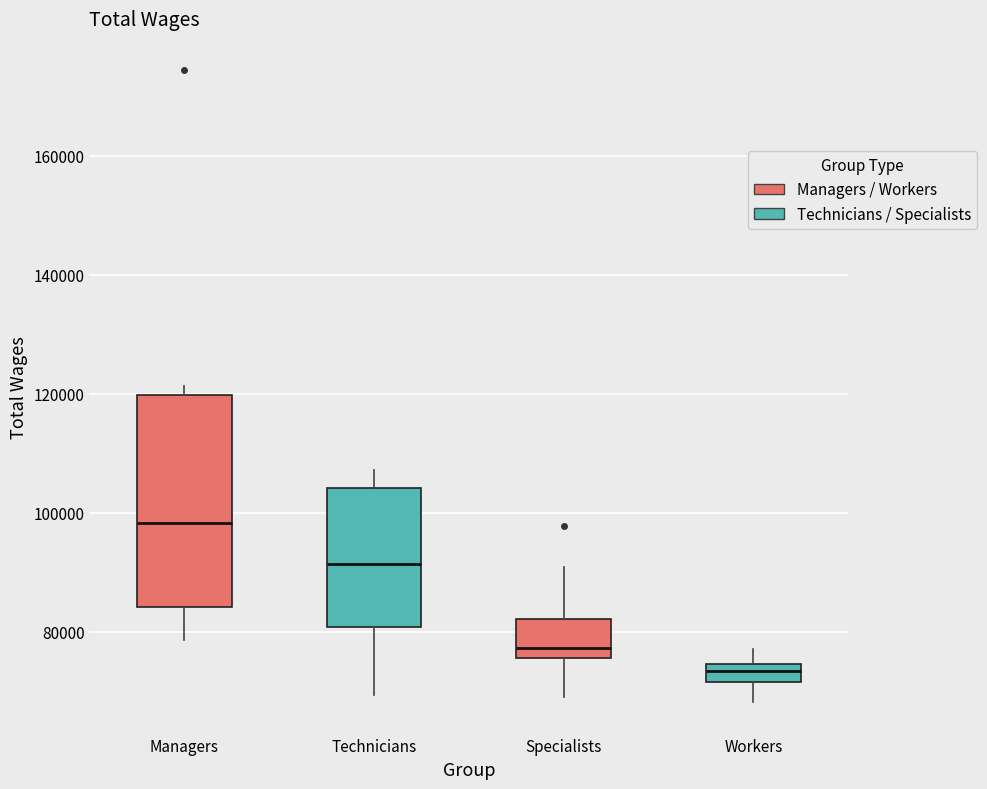

Where does the upper whisker of the box for Specialists end on the y-axis? The values are not printed on the chart, so give them approximately, as read against the axis.

90000